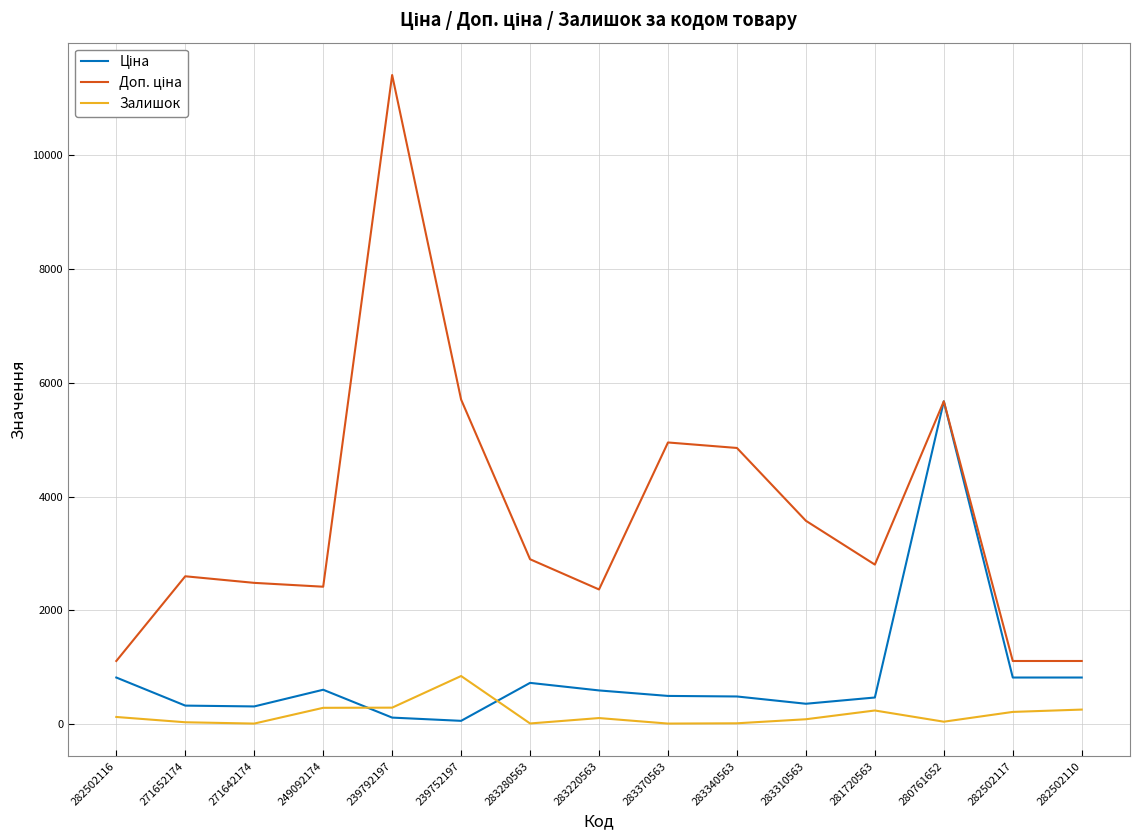

What is the greatest value displayed?

11410.0